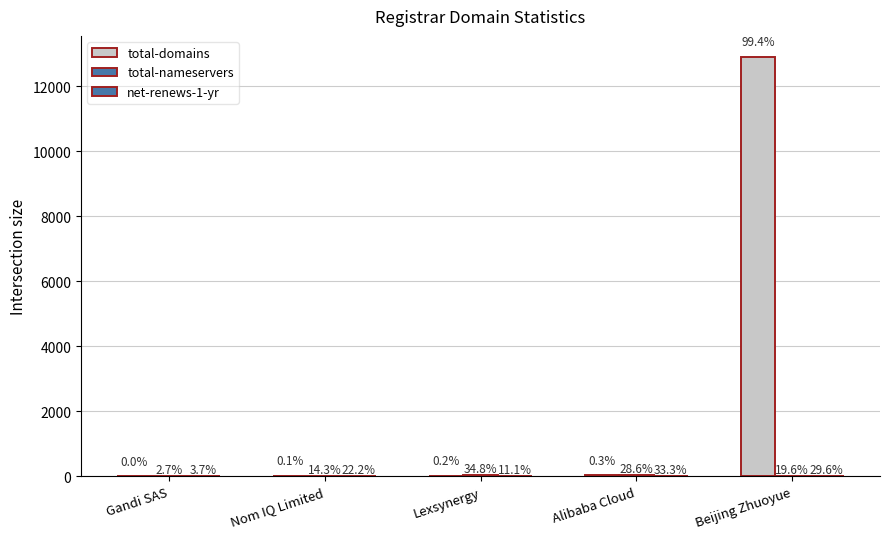

How many groups of bars are there?

5